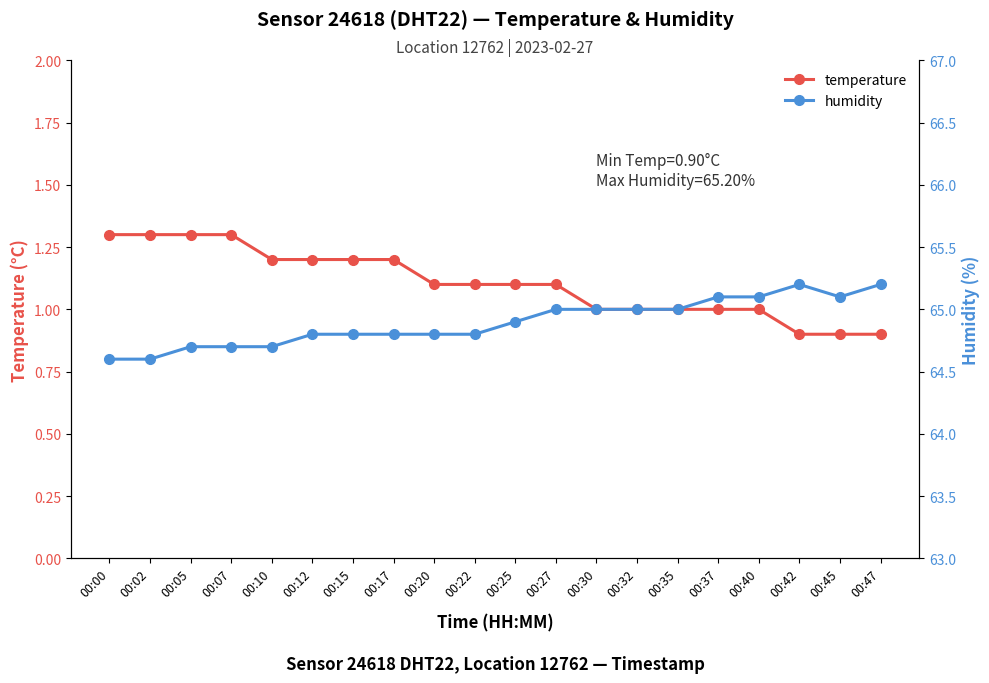

Which label corresponds to the smallest value in the chart?

00:42